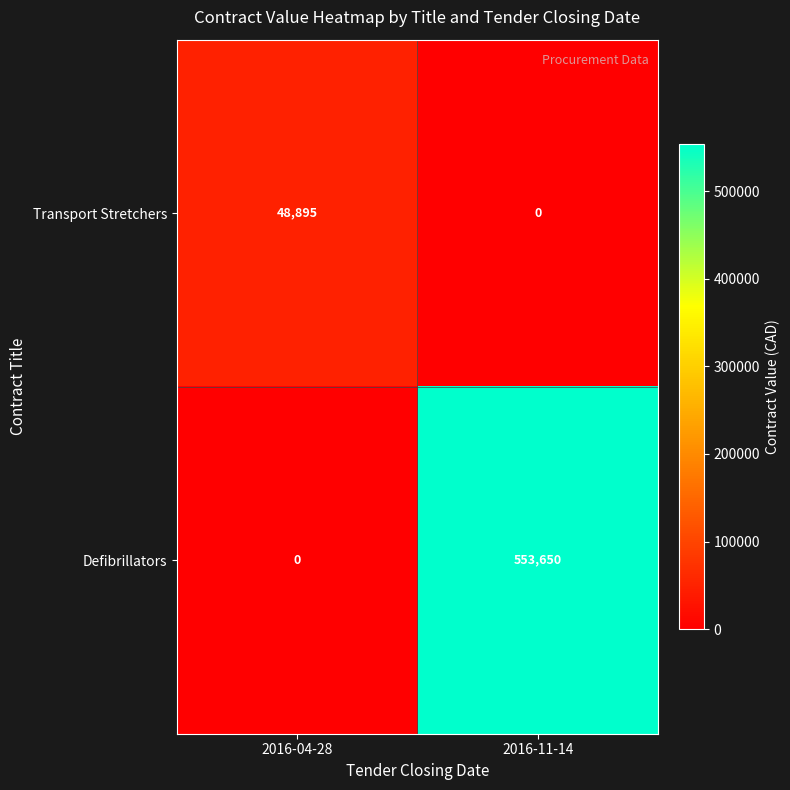

At which category is the sum across all series the highest?

2016-11-14